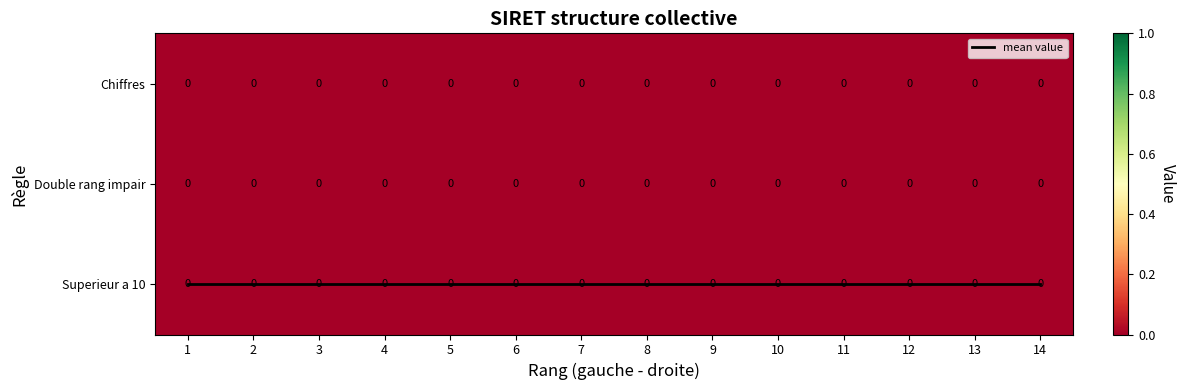

At which label does mean value reach its peak?

1